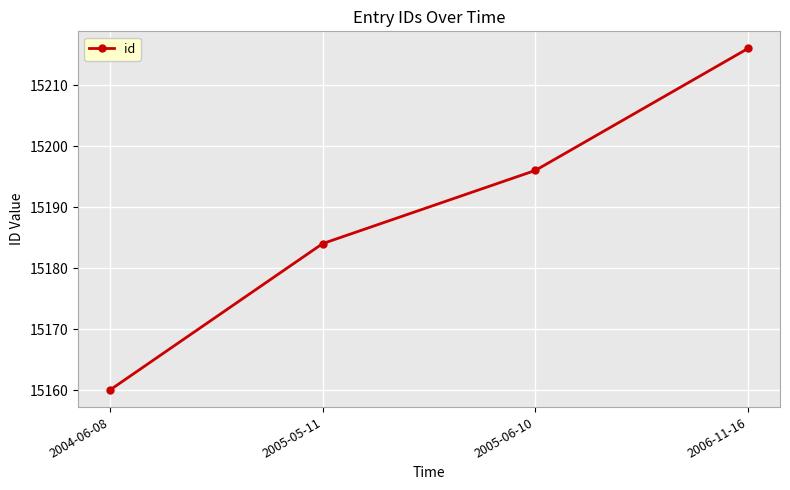

Is this an area chart (filled region under the line)?

No